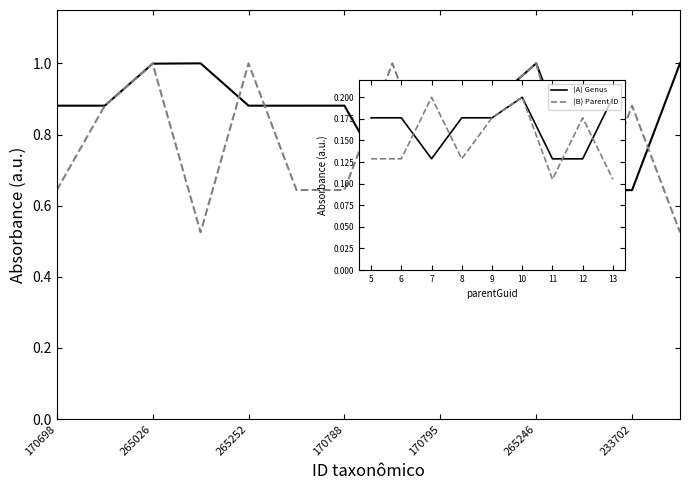

What is the label of the 12th point from the left?

139309